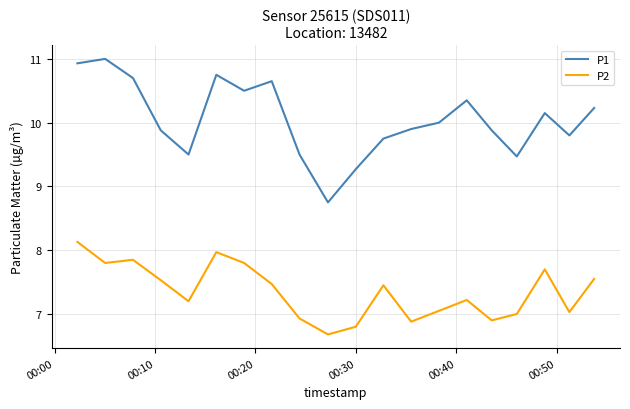

True or false: P1 and P2 intersect in this chart.

False